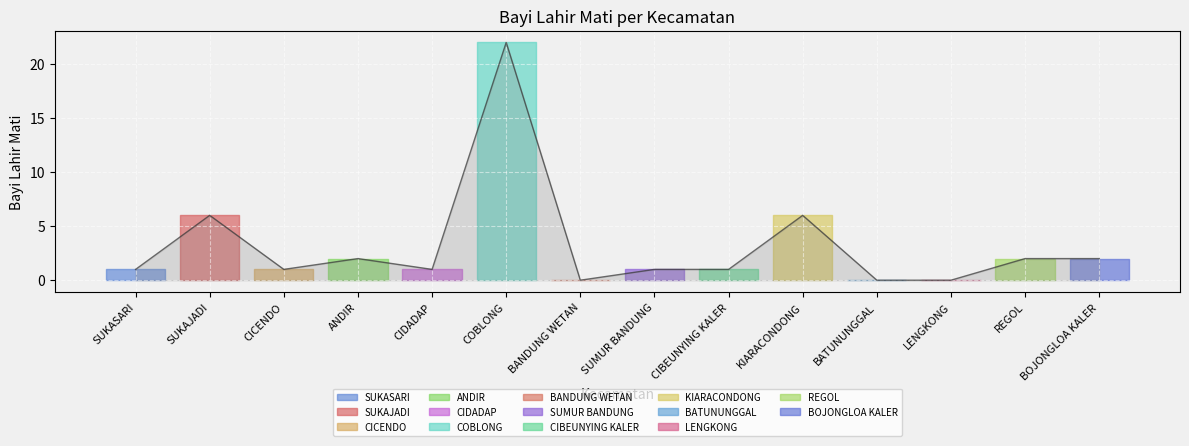

At which category does the data reach its first local peak?

SUKAJADI